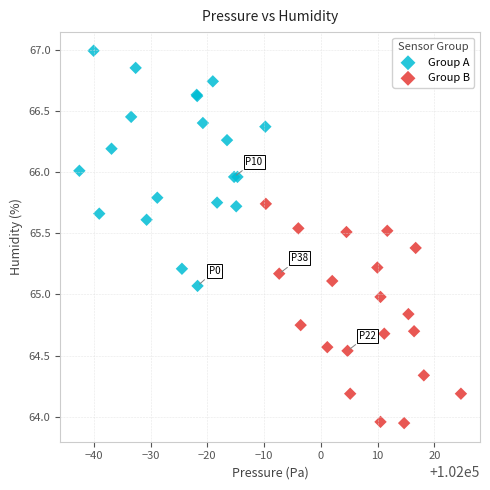

Which series reaches the maximum Y coordinate?

Group A